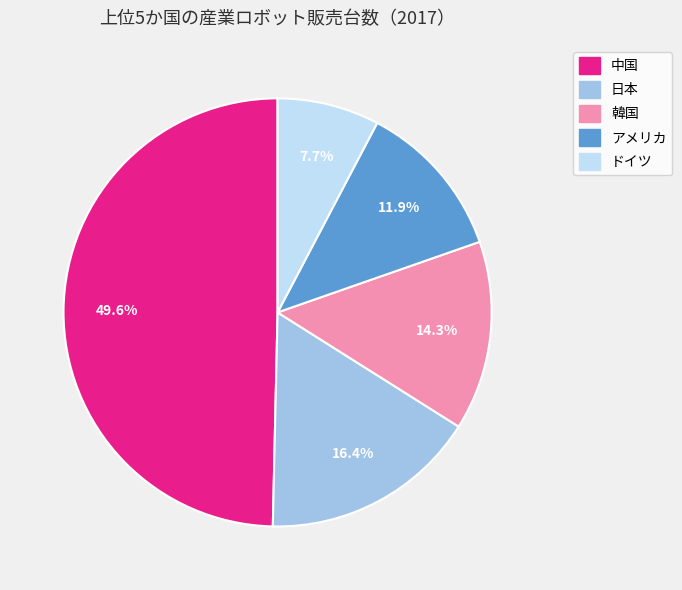

What is the ratio of the value at 日本 to the value at 韓国?

1.1